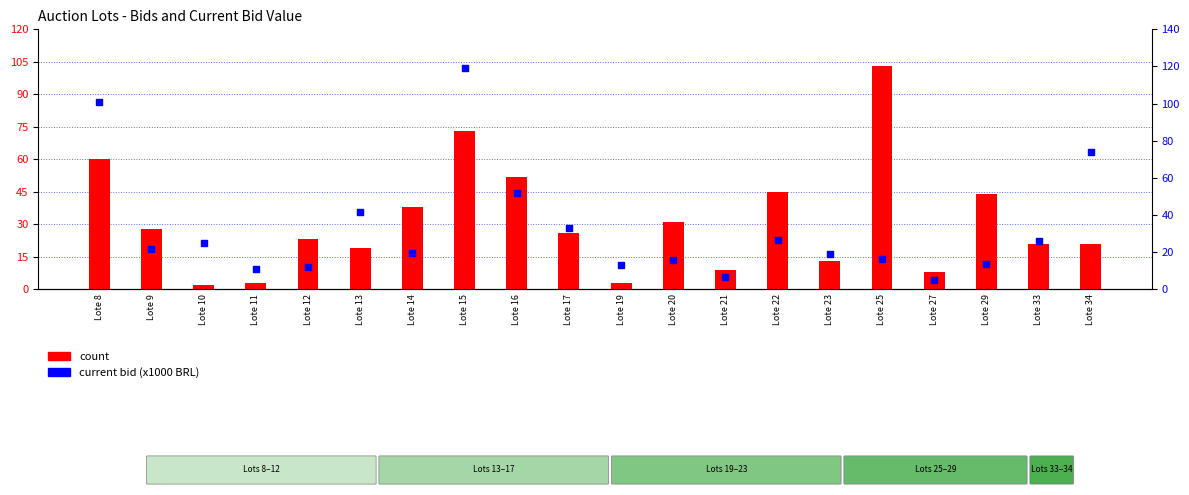

What is the total value across all series at Lote 15?

192.2